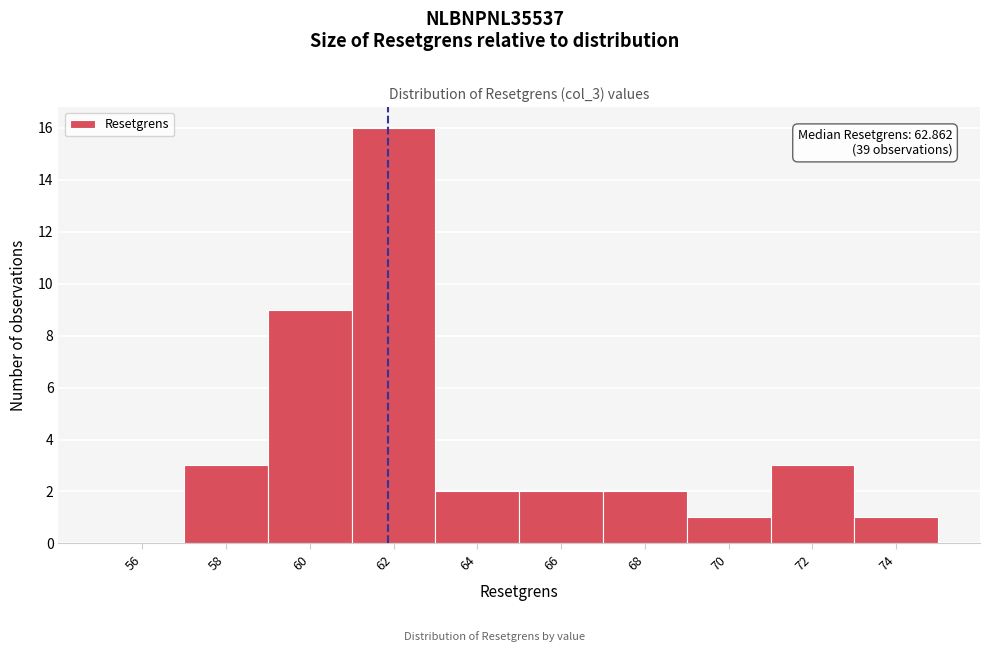

Reading right to left, what are all the values shown in this chart?

74=1	72=3	70=1	68=2	66=2	64=2	62=16	60=9	58=3	56=0